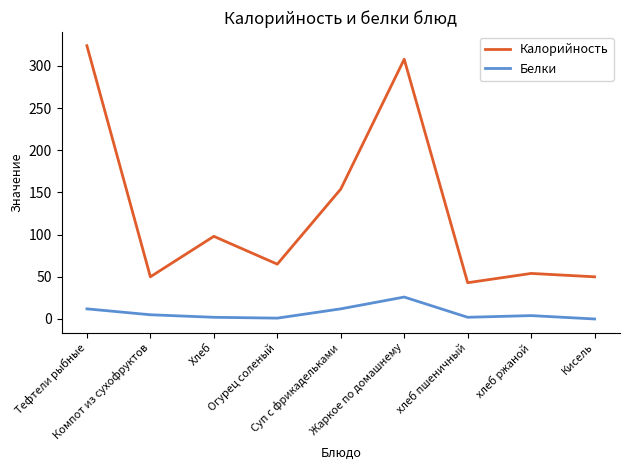

The value of Белки at Жаркое по домашнему is 26. True or false?

True